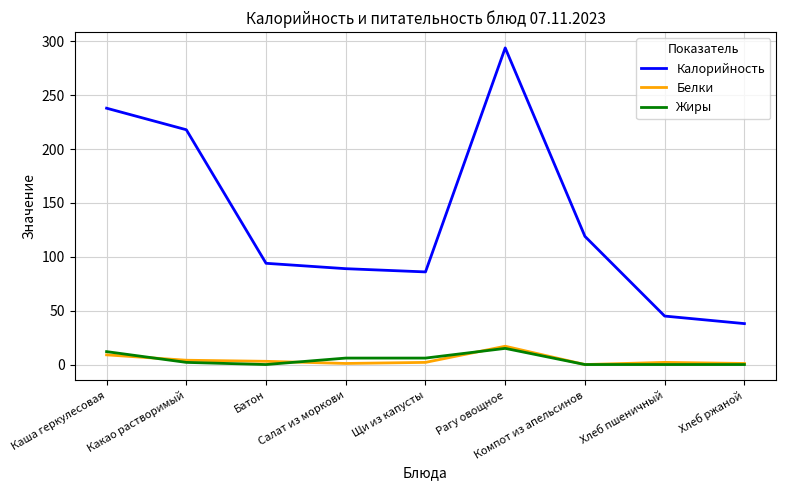

What position from the left is Хлеб ржаной?

9